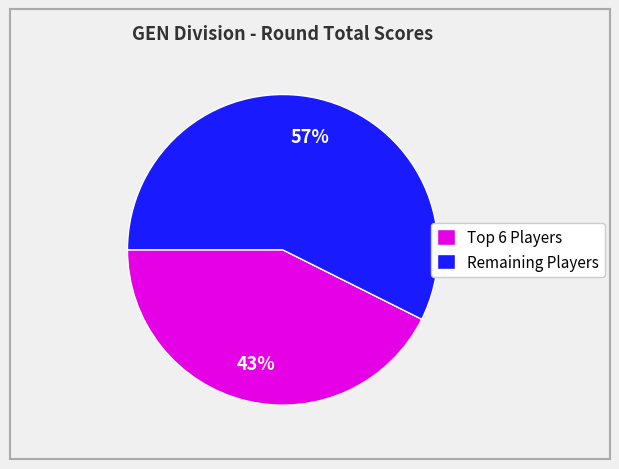

What is the largest slice in the pie chart?

Remaining Players